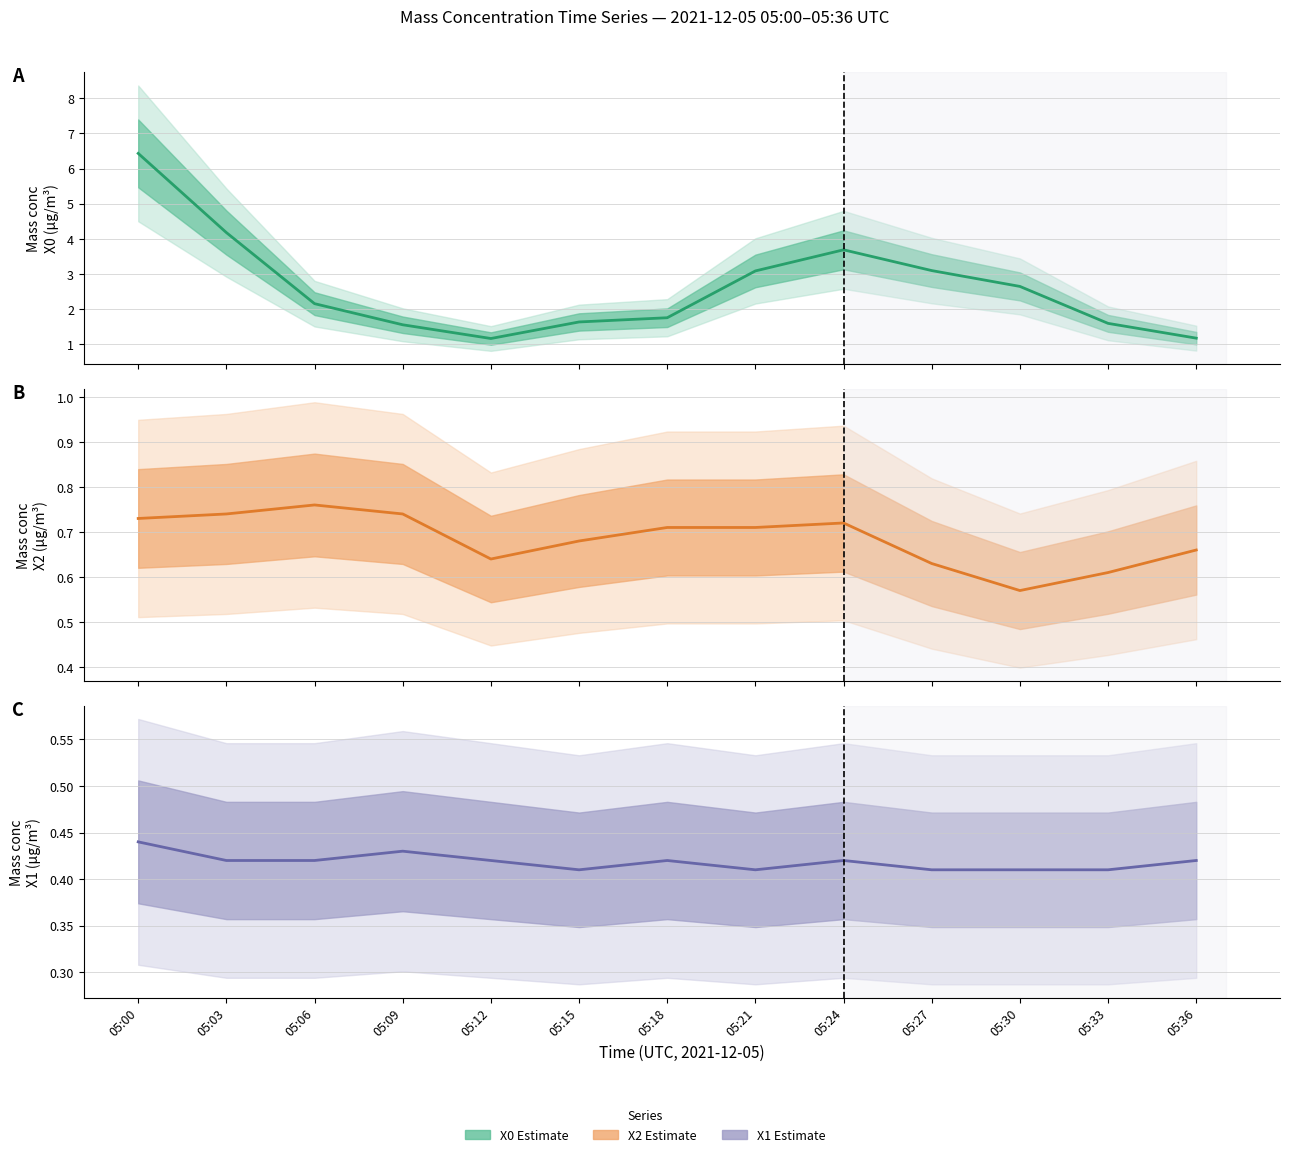

Where is the first local minimum for X0_M11 (Mass conc μg/m³)?

05:12